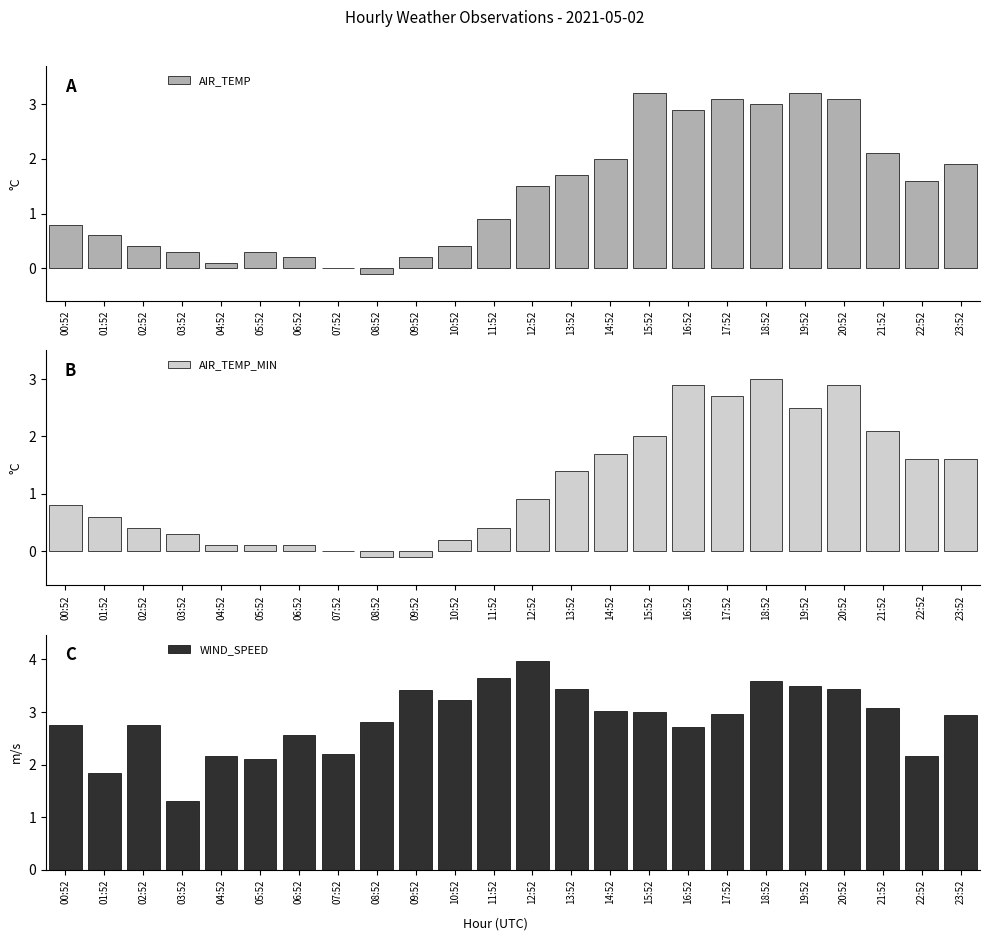

What is the minimum value shown in the chart?

-0.1